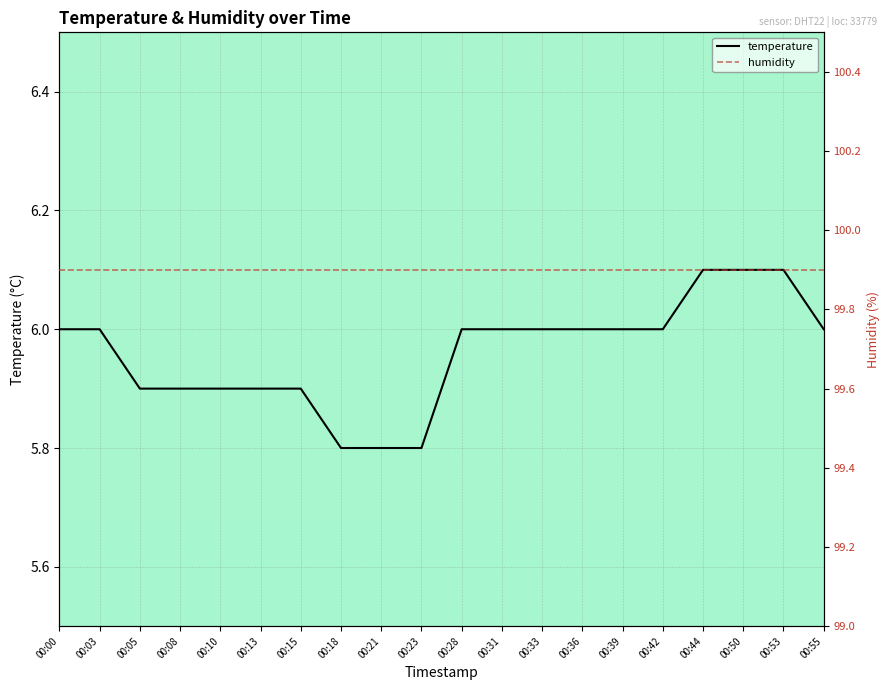

Is the value of temperature at 00:08 greater than the value of humidity at 00:39?

No